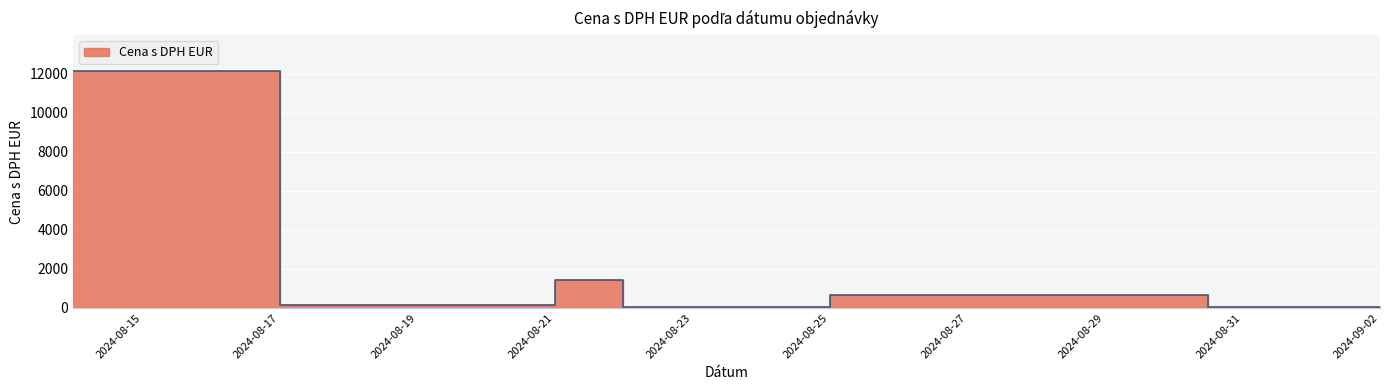

How many points are higher than both their immediate neighbors (excluding endpoints)?

2